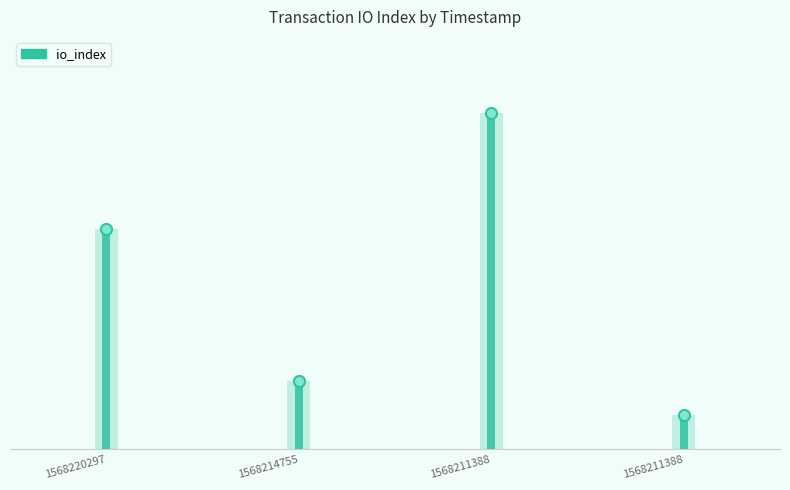

What is the sum of all values?

96